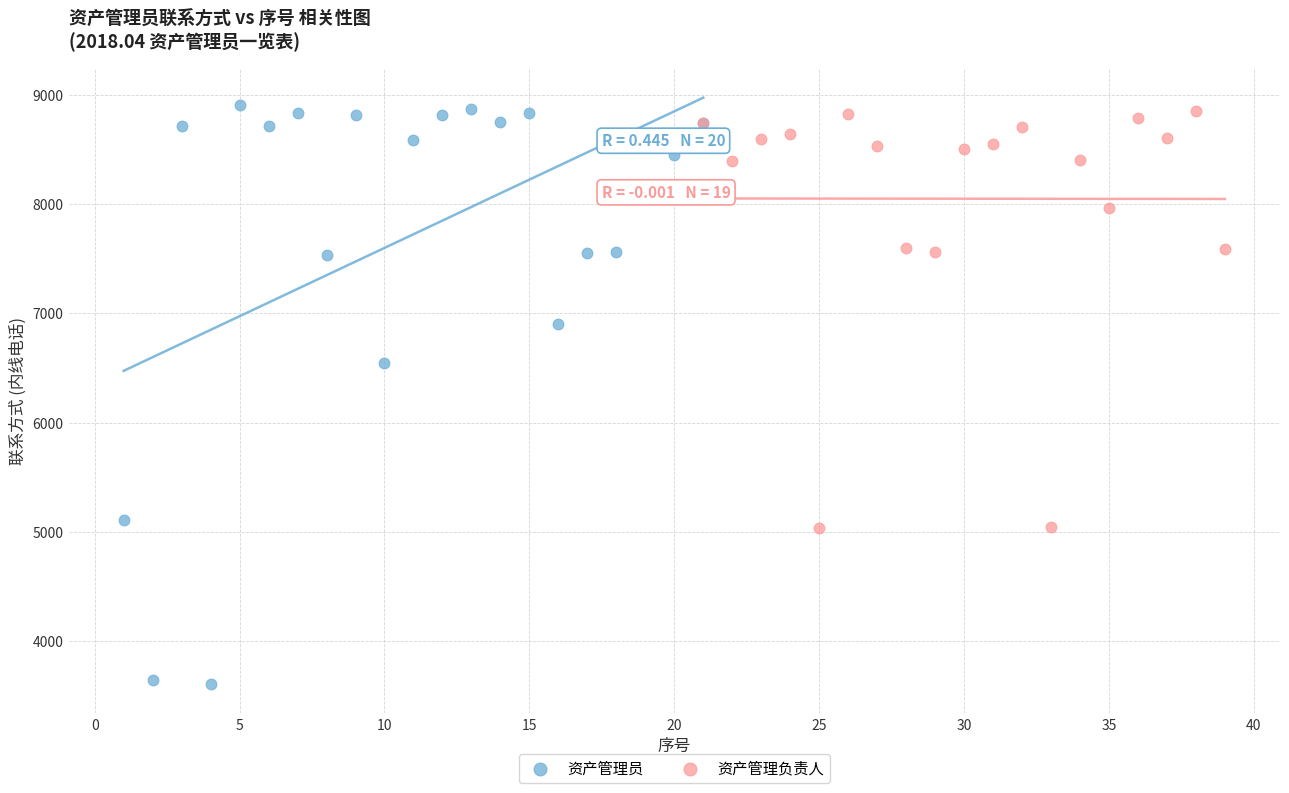

Which series has the widest spread of Y values?

资产管理员